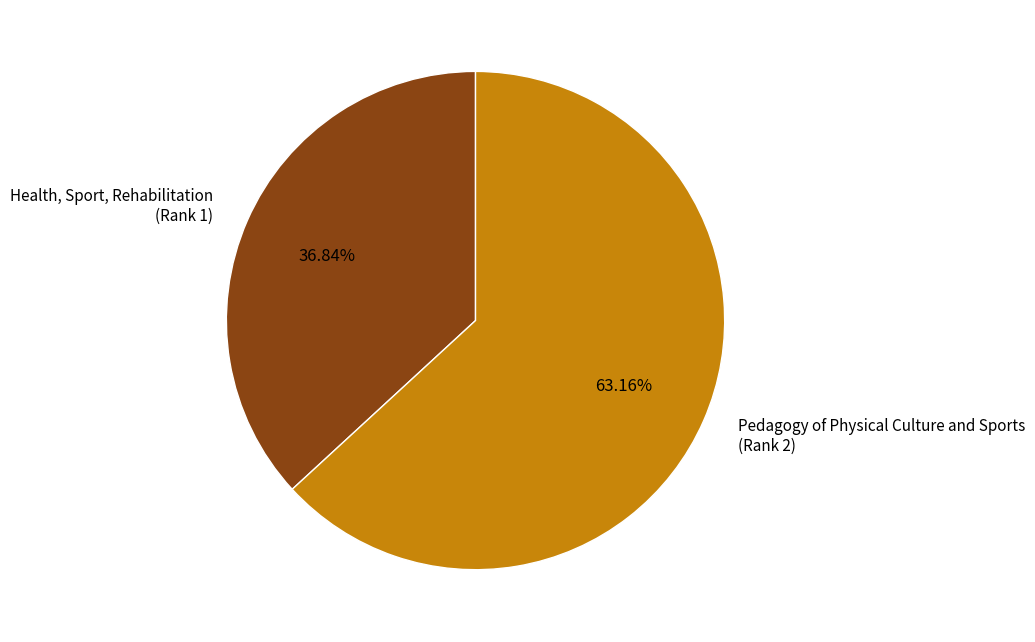

Combined, do Pedagogy of Physical Culture and Sports (Rank 2) and Health, Sport, Rehabilitation (Rank 1) account for over 50%?

Yes